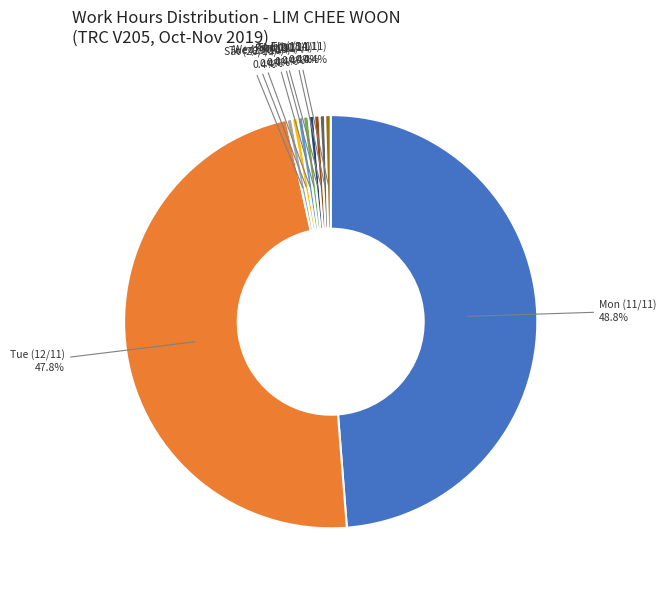

Is there any slice that represents more than half of the pie?

No